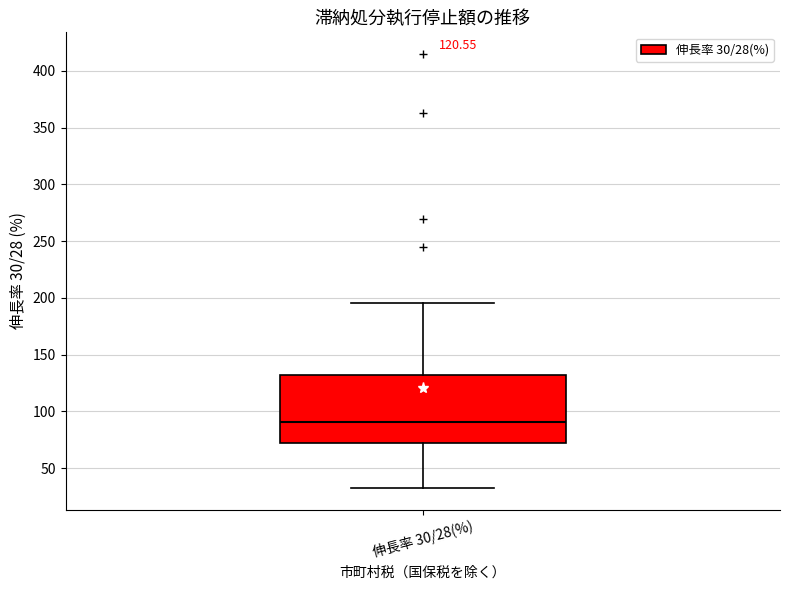

Where does the lower whisker of the box for 伸長率 30/28(%) end on the y-axis? The values are not printed on the chart, so give them approximately, as read against the axis.

35